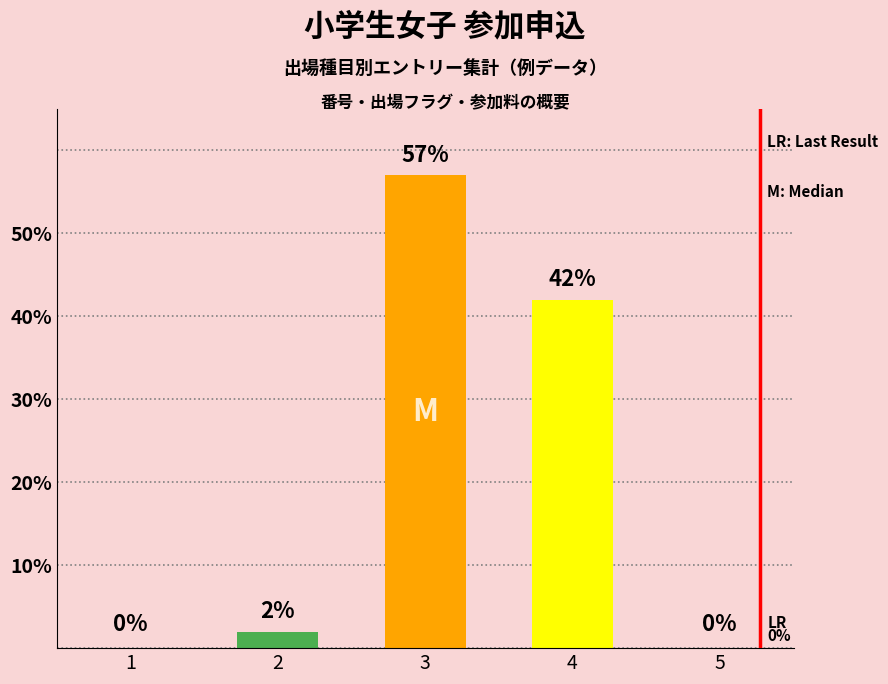

The chart shows a value of 38 at 1. True or false?

False